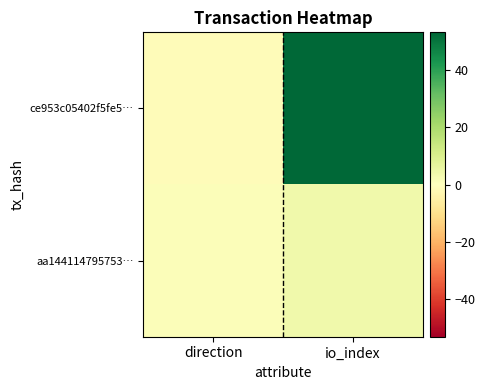

Reading left to right, transcribe all the data shown in this chart.

ce953c05402f5fe5…: direction=-1	io_index=53
aa144114795753…: direction=1	io_index=4